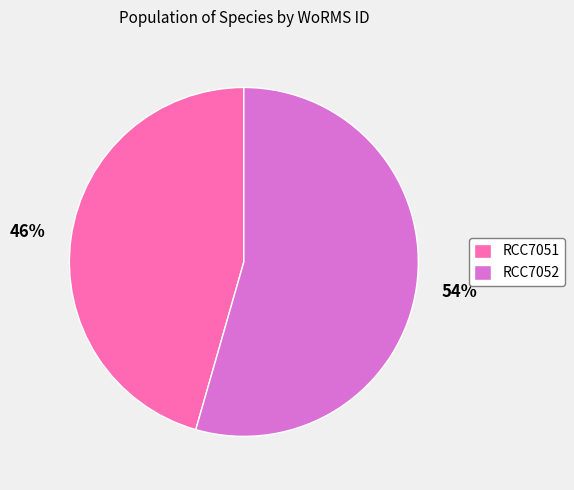

Do RCC7052 and RCC7051 together represent more than half of the pie?

Yes